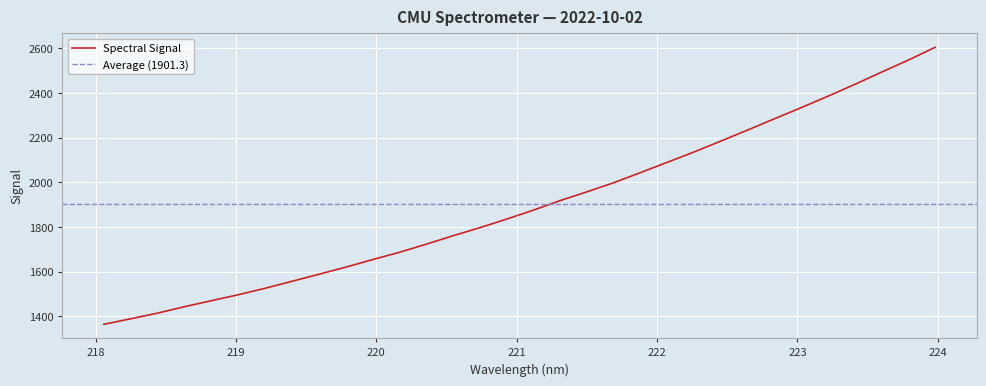

At which category does the chart reach its minimum across all series?

218.0596